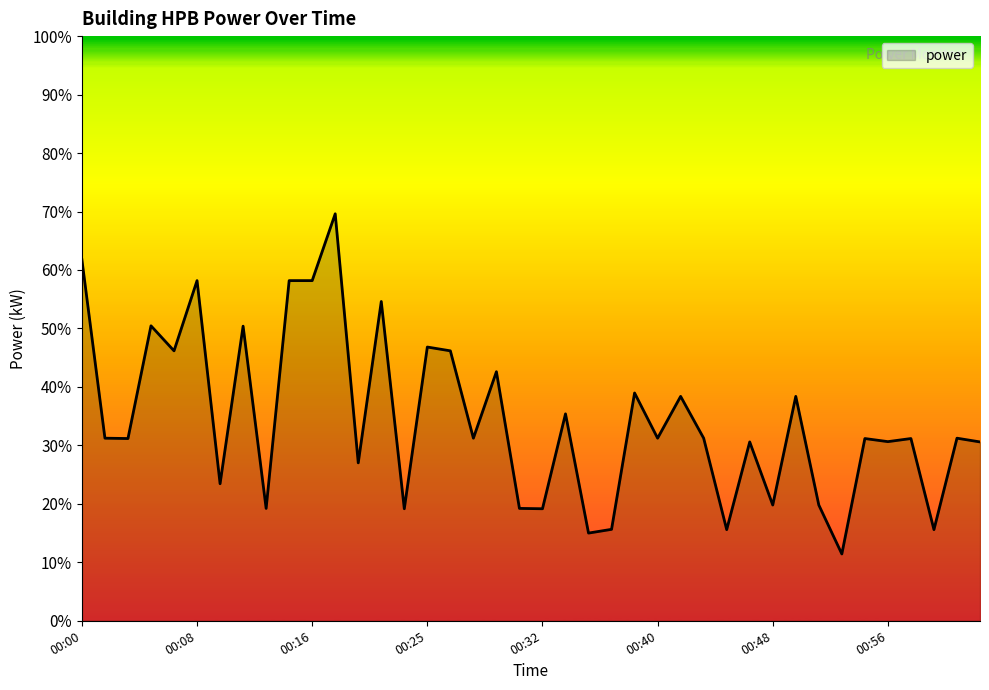

What is the maximum value shown in the chart?

69.6